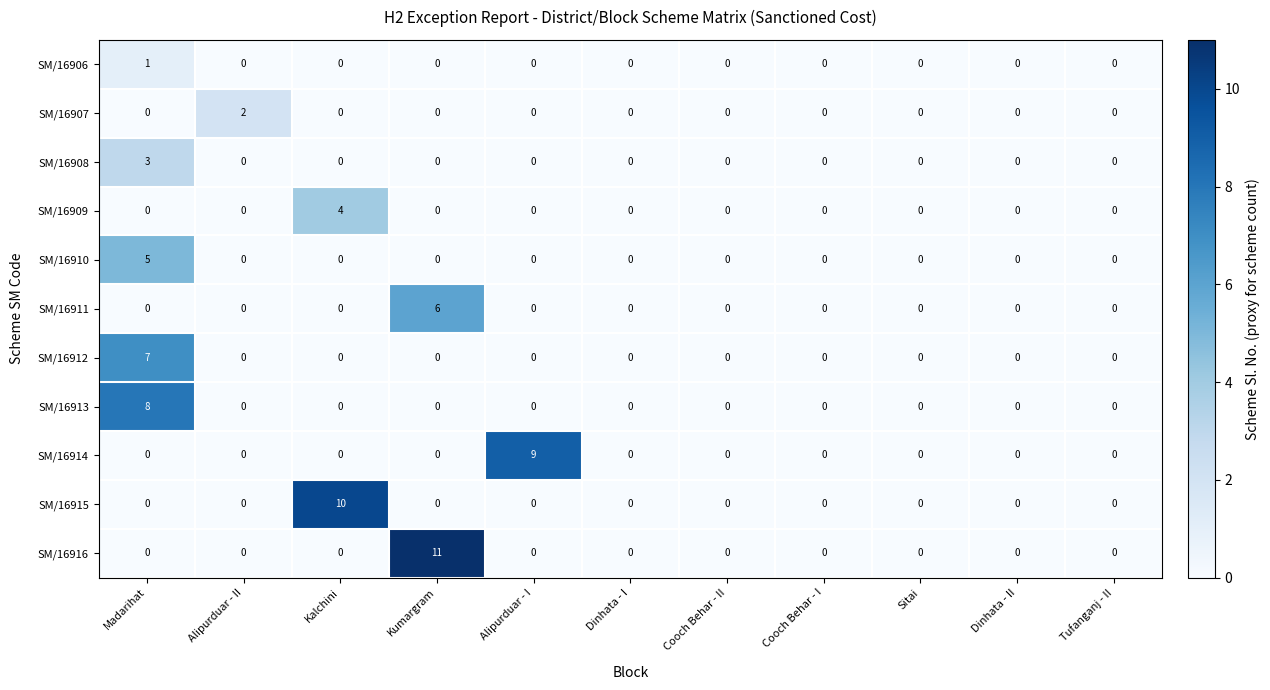

At which category is the sum across all series the highest?

Madarihat